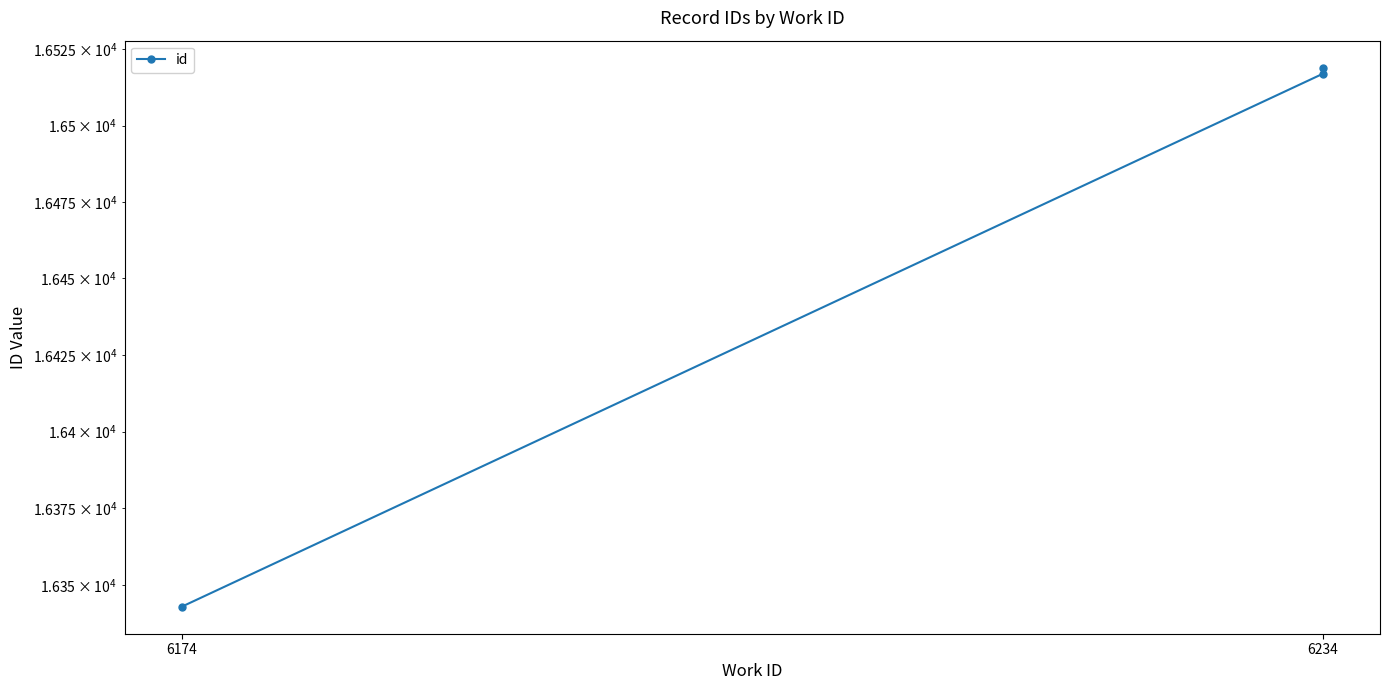

Where is the data nearest to the value 16431?

6234